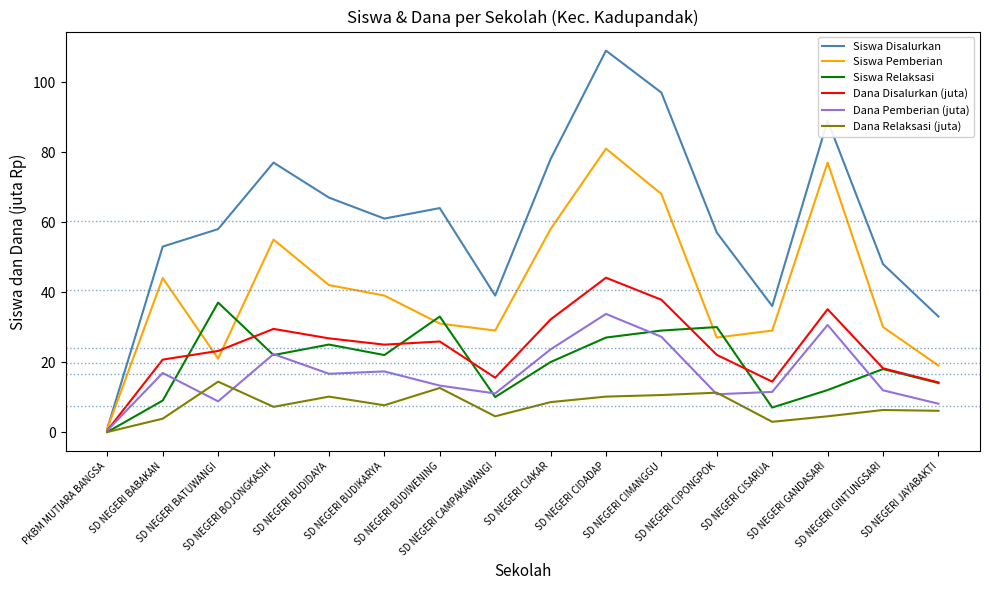

What is the highest value of the Dana Disalurkan (juta) series?

44.1